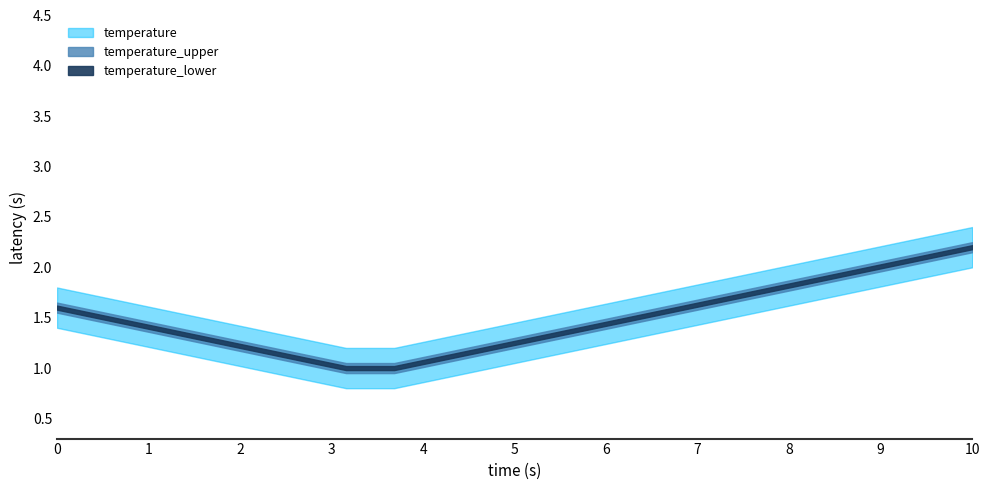

What is the smallest value displayed?

0.8